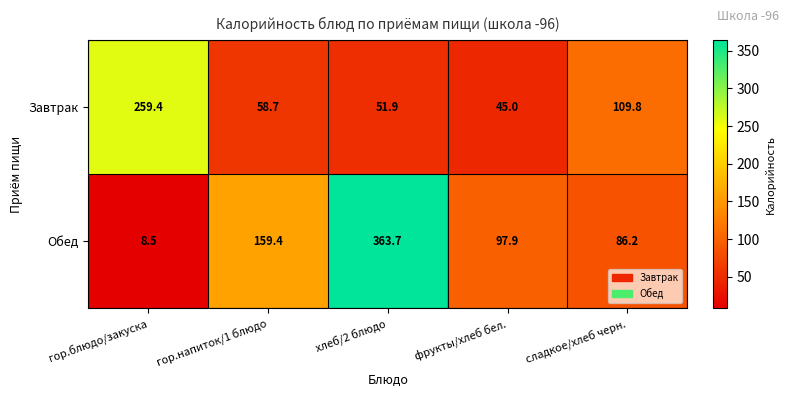

What is the maximum value shown in the chart?

363.7